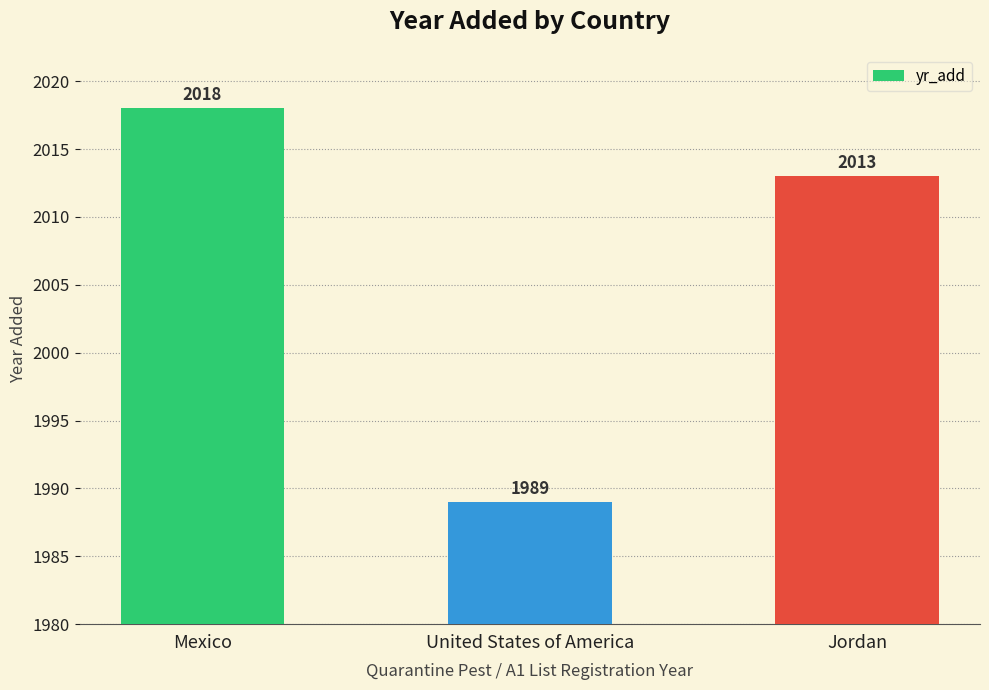

What is the label of the 2nd bar from the left?

United States of America